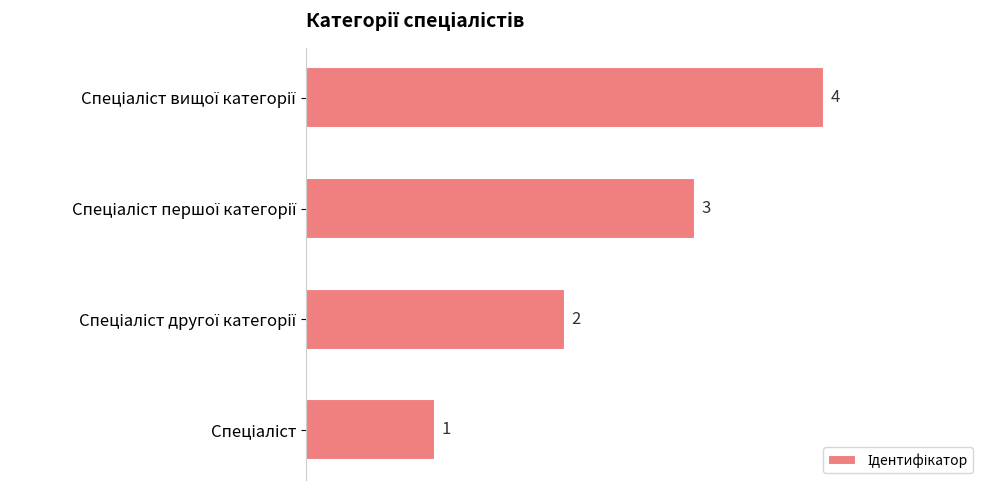

What is the maximum value shown in the chart?

4